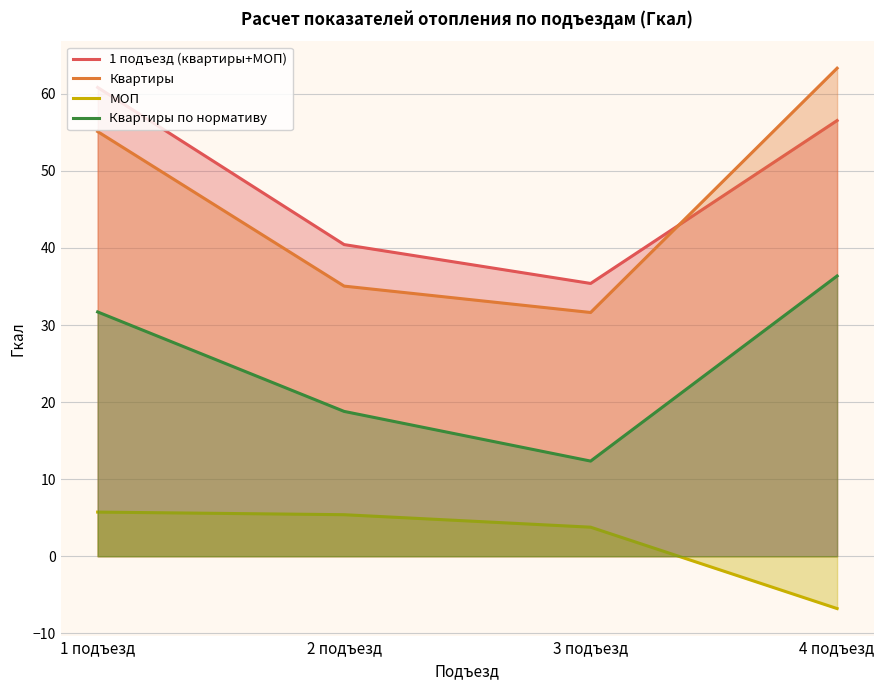

At 3 подъезд, list the series in order from largest to smallest.

1 подъезд (квартиры+МОП), Квартиры, Квартиры по нормативу, МОП